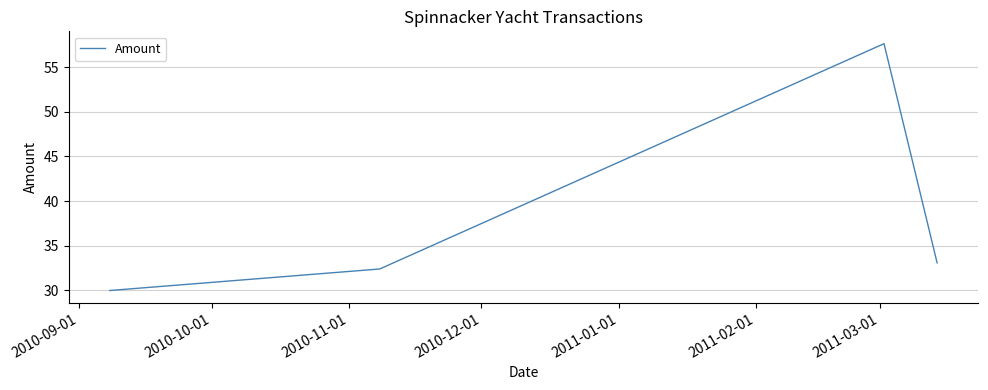

Does the chart display data point markers on the line(s)?

No